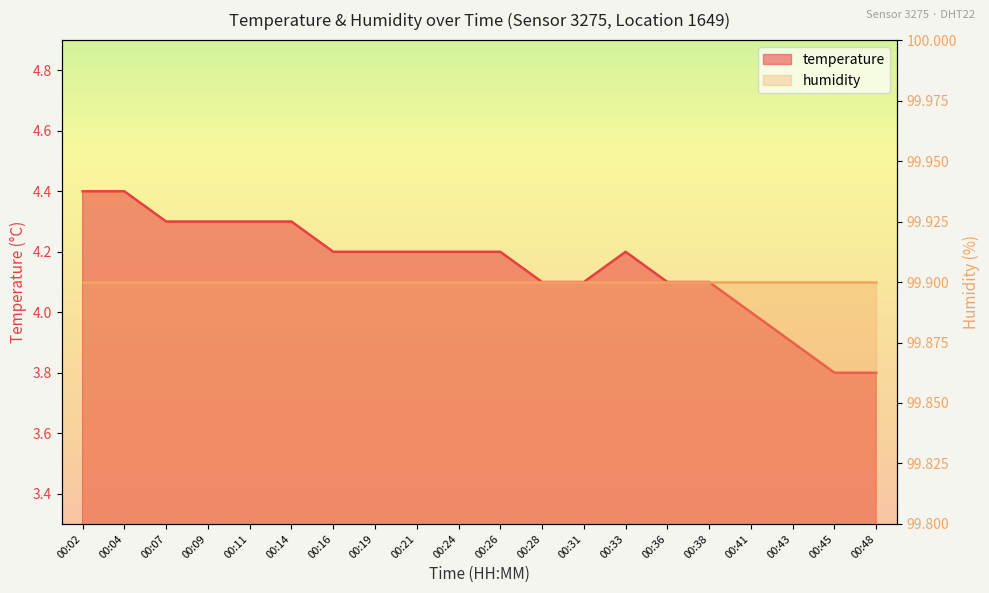

What is the difference between the maximum and minimum values?

0.6